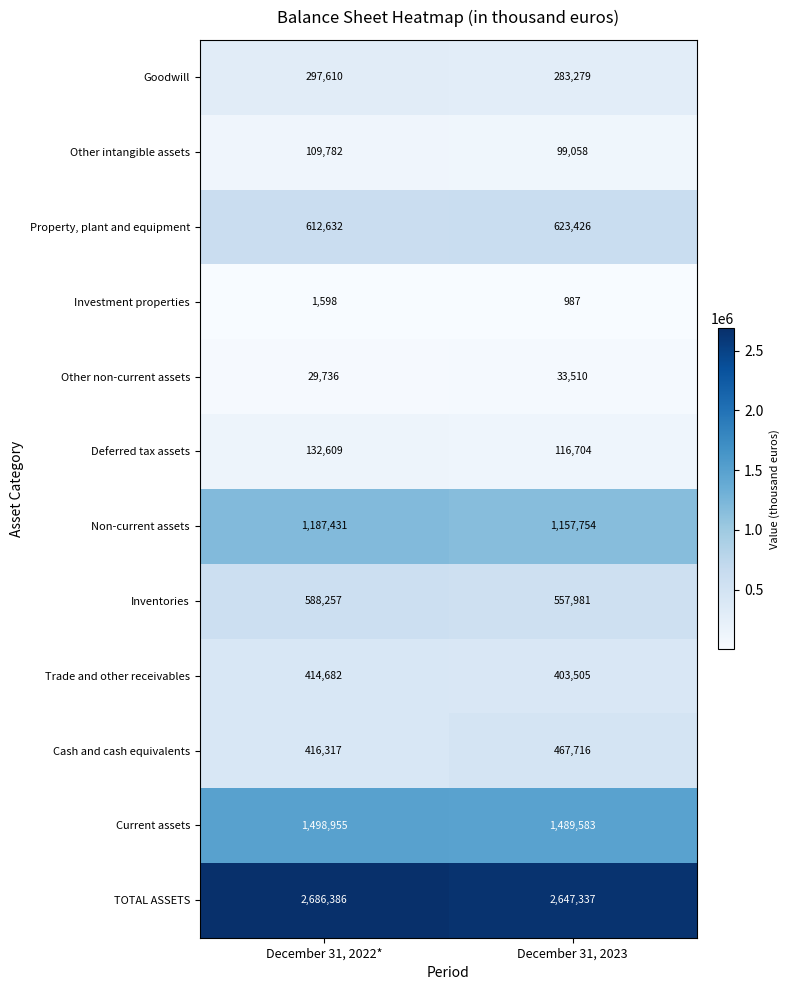

What is the total value across all series at December 31, 2022*?

7975995